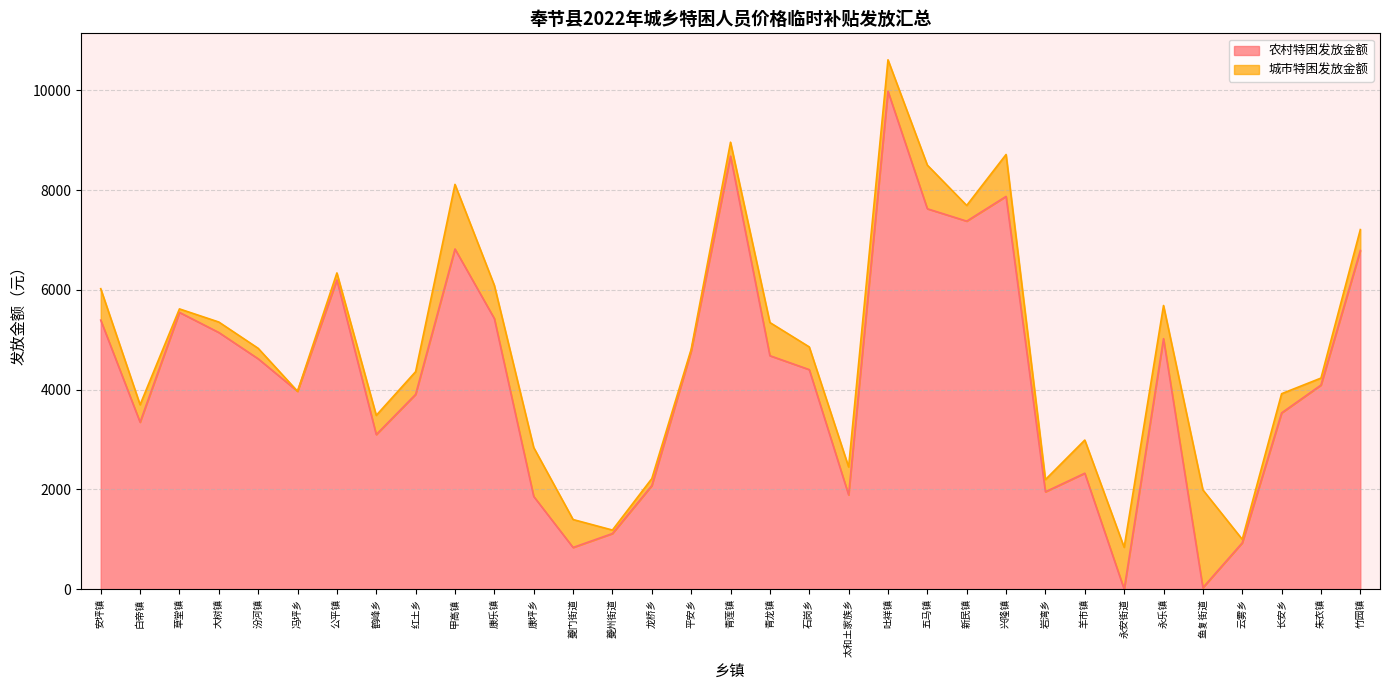

At which label is the value closest to 4991?

永乐镇